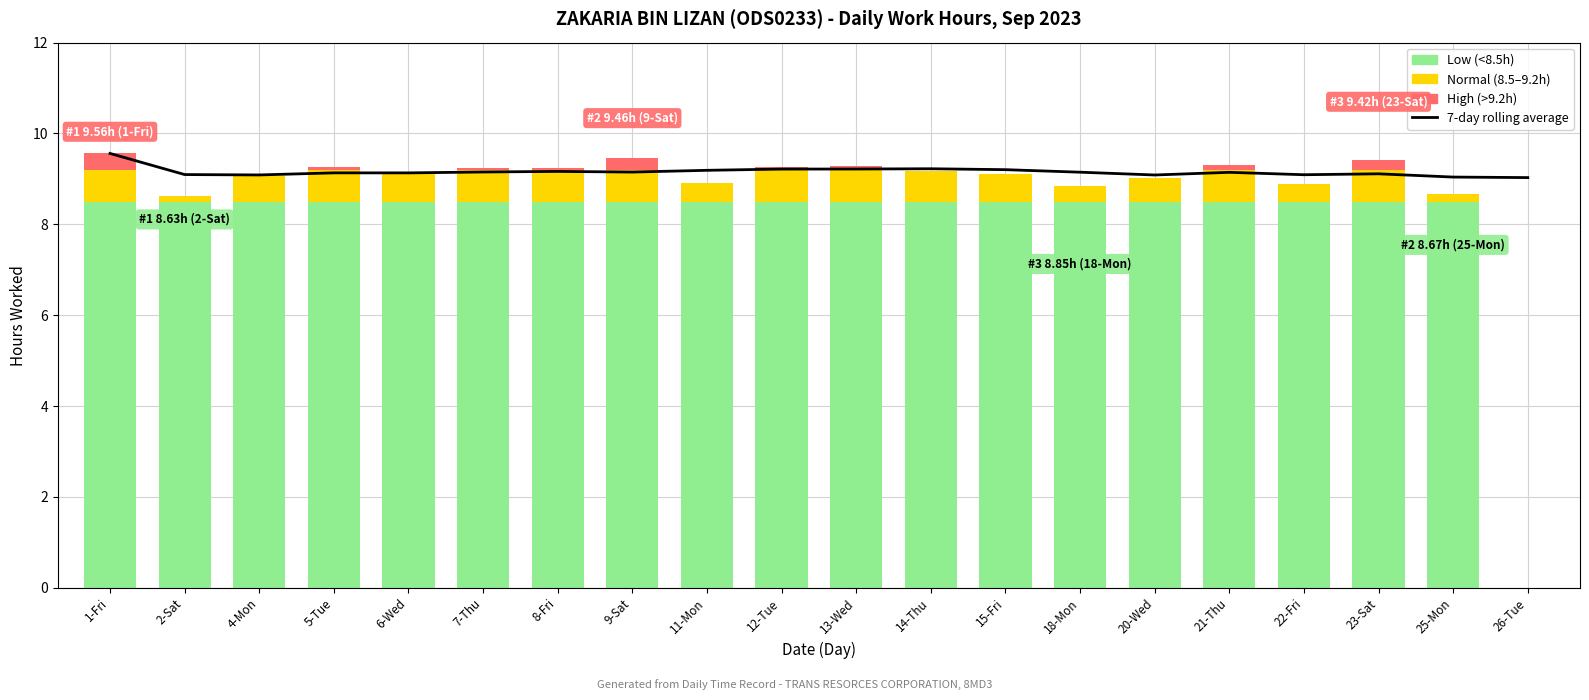

How many groups of bars are there?

20